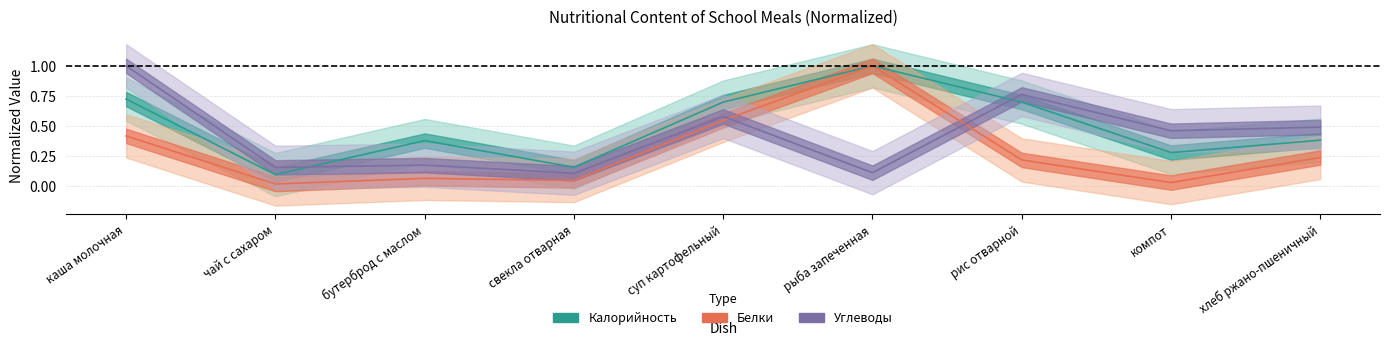

At which category does Углеводы reach its first local peak?

бутерброд с маслом